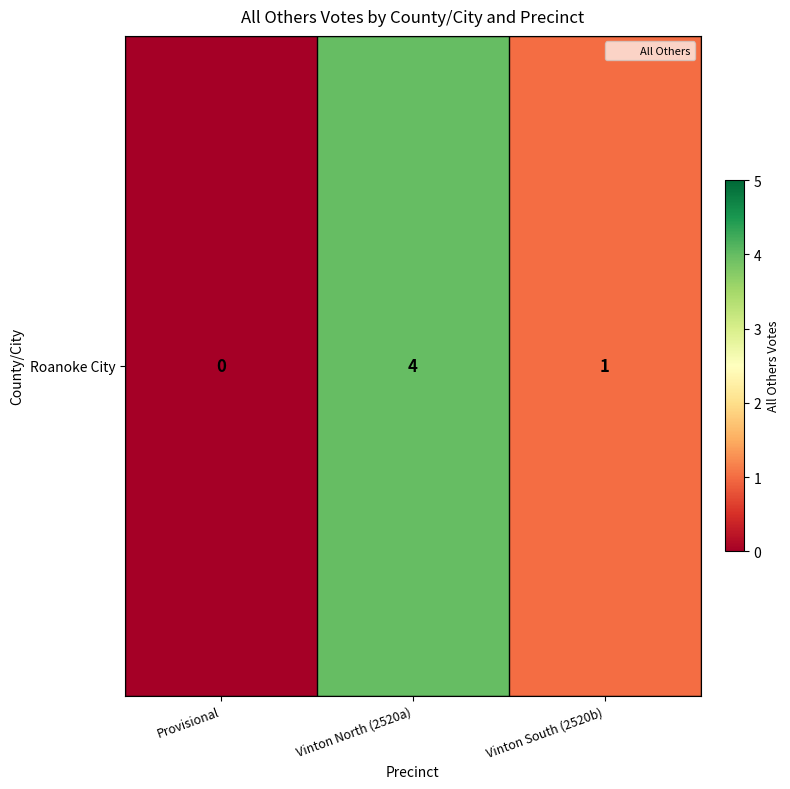

What is the sum of the values at Provisional and Vinton South (2520b)?

1